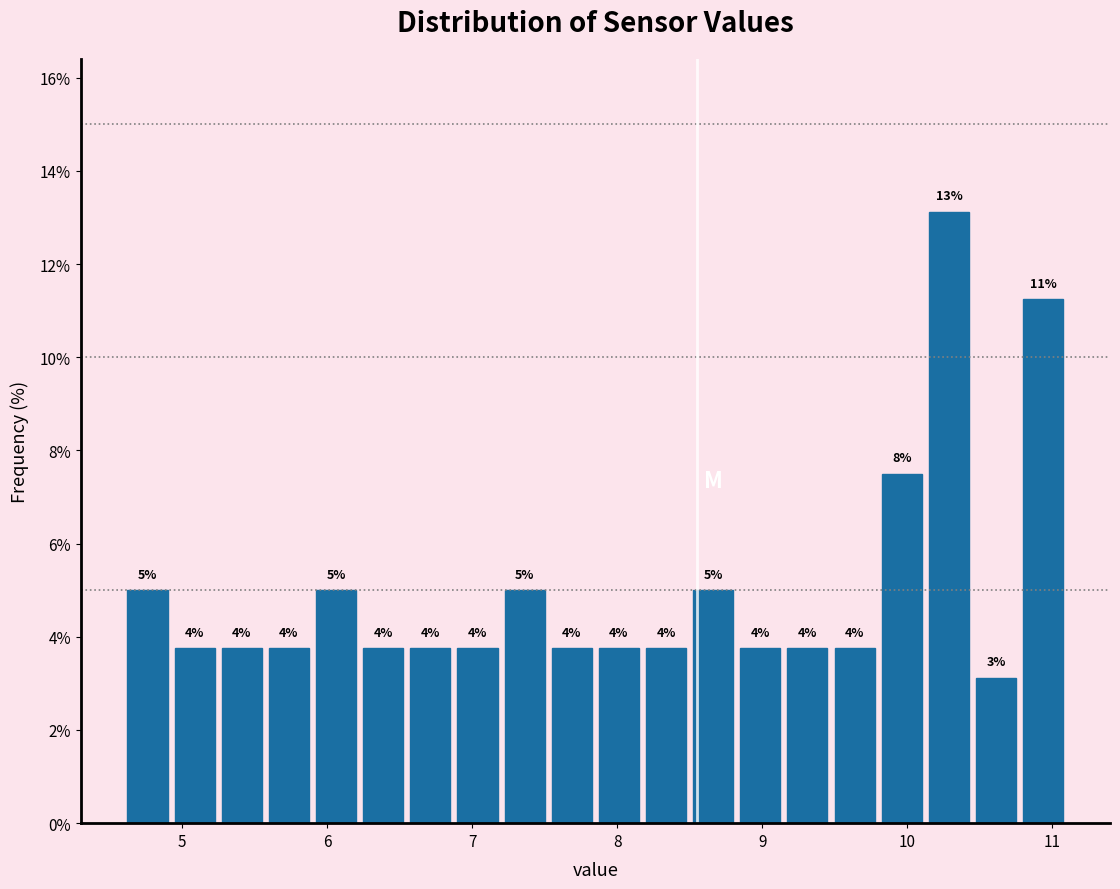

Around what value on the x-axis is the tallest bar? Give the approximate position of its centre, as read against the axis.

10.3